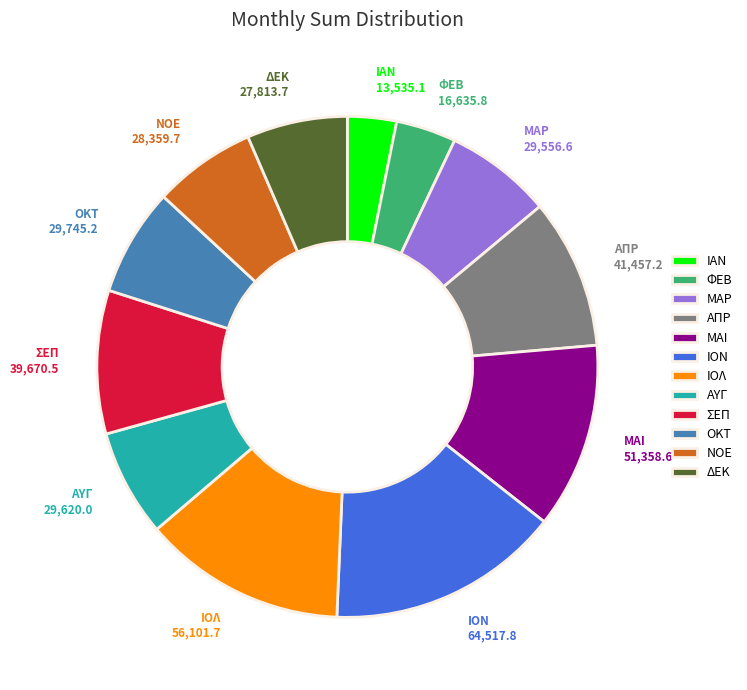

How many slices are in this pie chart?

12